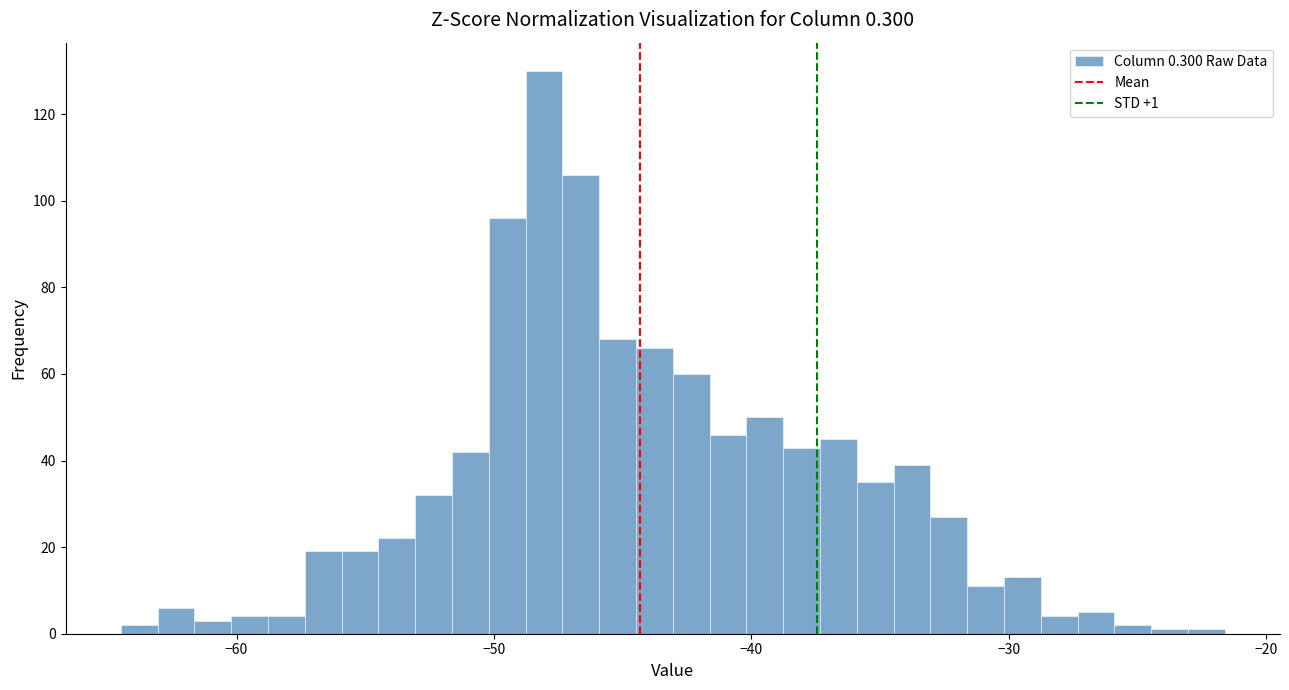

Around what value on the x-axis is the tallest bar? Give the approximate position of its centre, as read against the axis.

-48